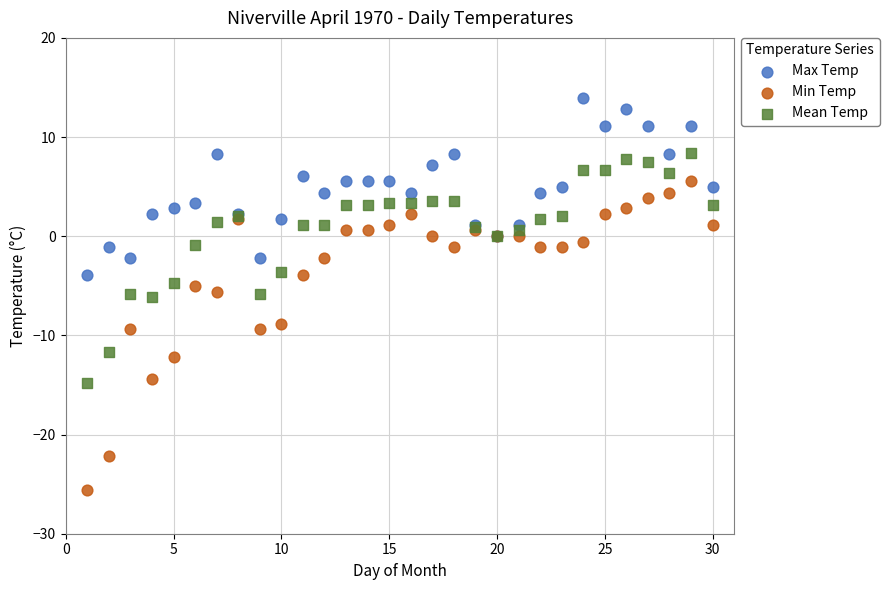

Which series contains the lowest Y value?

Min Temp